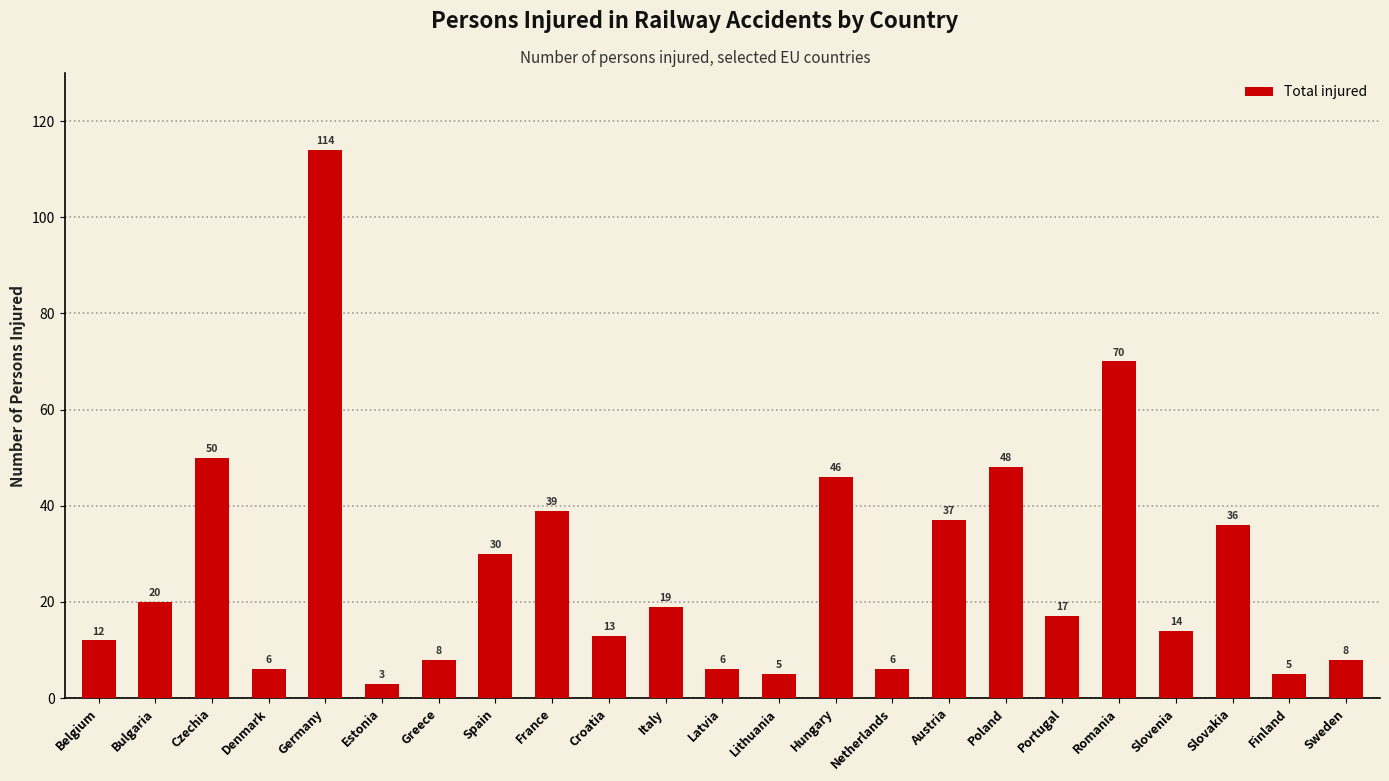

Reading left to right, list all the values displayed in this chart.

Belgium=12	Bulgaria=20	Czechia=50	Denmark=6	Germany=114	Estonia=3	Greece=8	Spain=30	France=39	Croatia=13	Italy=19	Latvia=6	Lithuania=5	Hungary=46	Netherlands=6	Austria=37	Poland=48	Portugal=17	Romania=70	Slovenia=14	Slovakia=36	Finland=5	Sweden=8